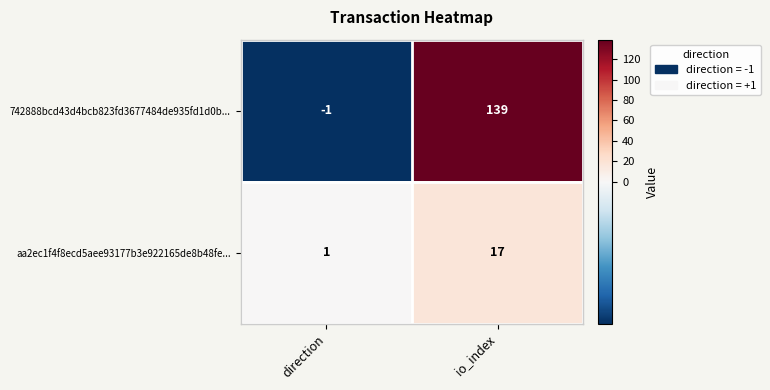

The aa2ec1f4f8ecd5aee93177b3e922165de8b48fe... series shows 17 at io_index. True or false?

True